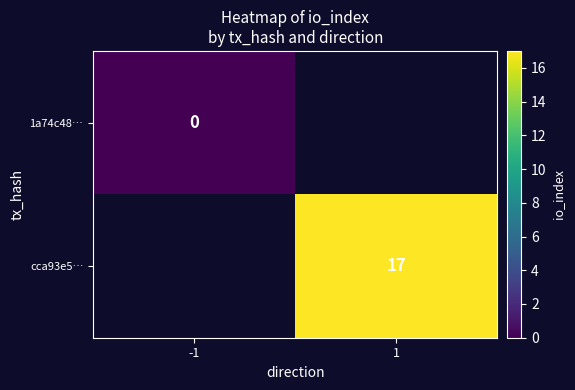

The value of cca93e5… at 1 is 8. True or false?

False